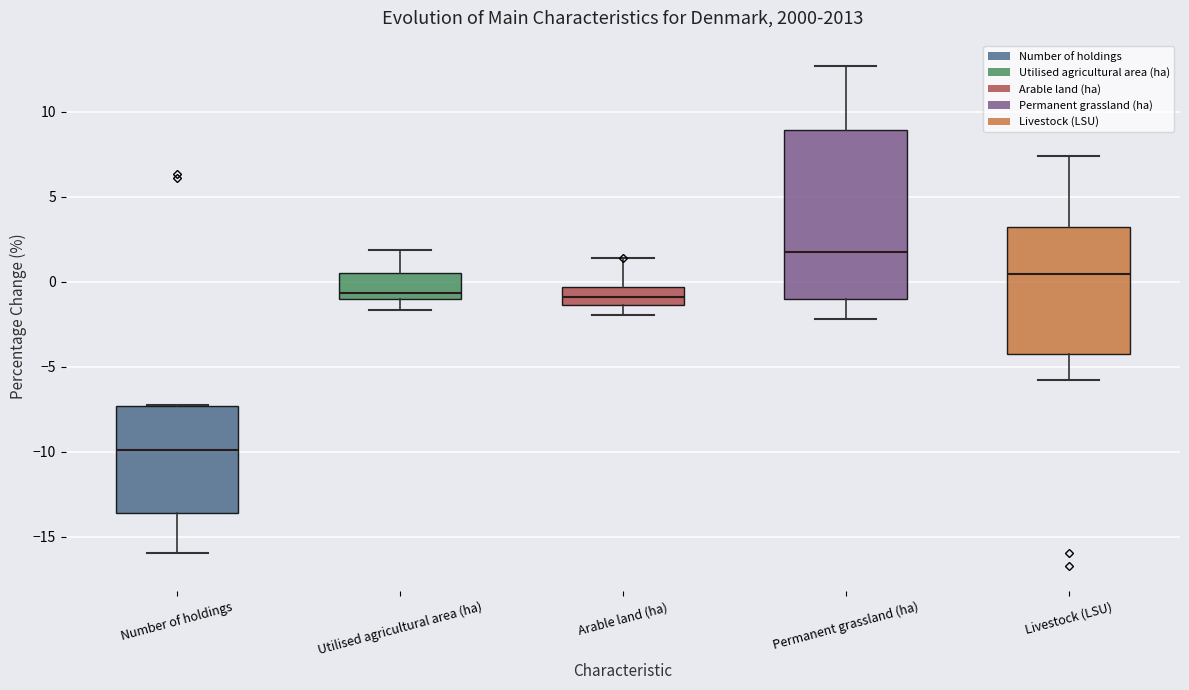

Which box has the highest median line?

Permanent grassland (ha)